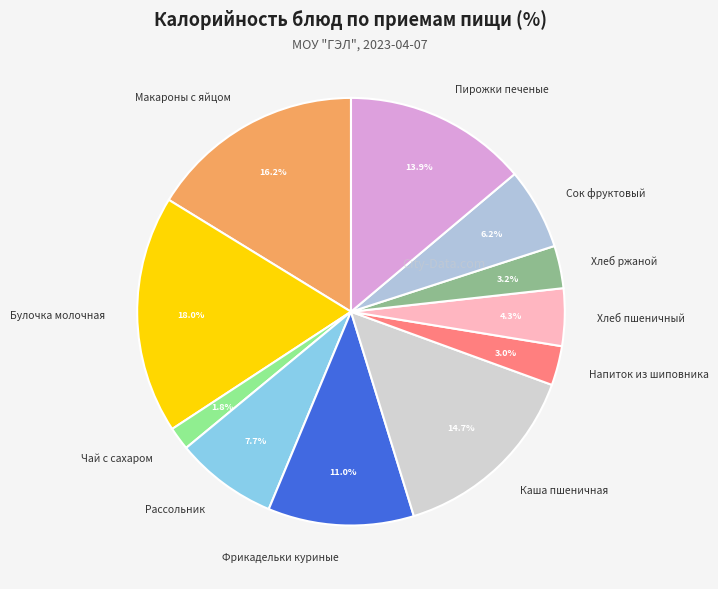

What is the ratio of the value at Напиток из шиповника to the value at Рассольник?

0.4